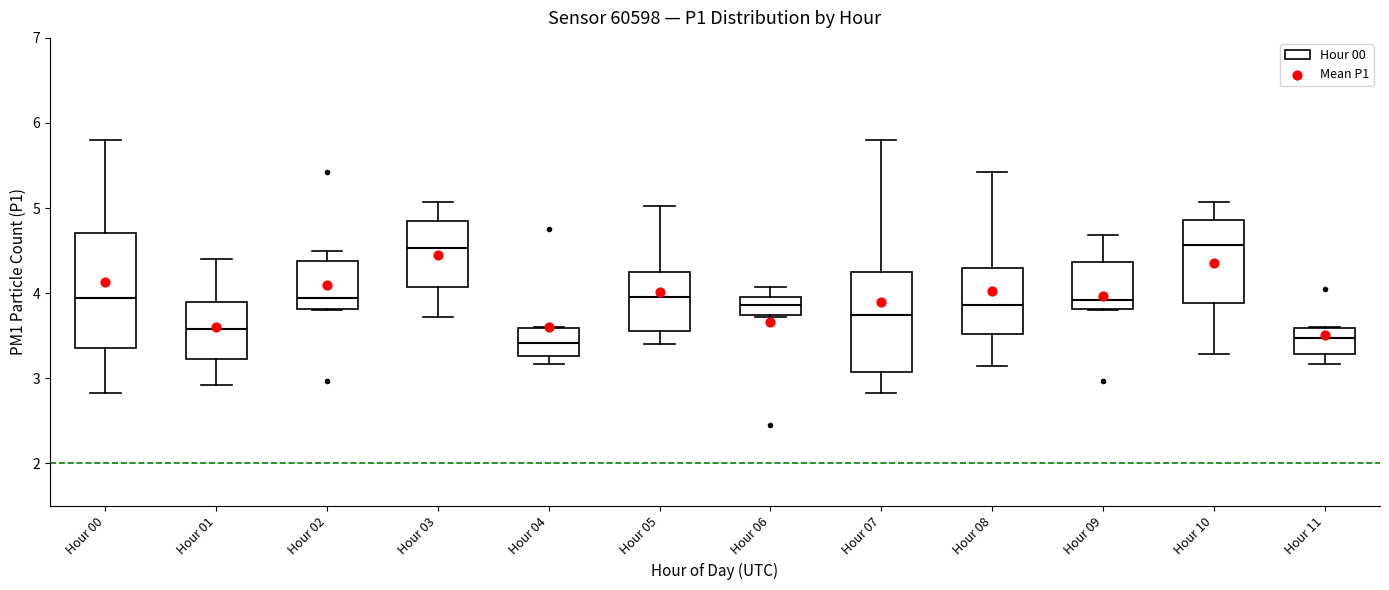

Reading left to right, transcribe this box plot: for each box, give where its median line is, the range the box spans, and where its two whiskers end, as read against the y-axis. The values are not printed on the chart, so give them approximately, as read against the axis.

Hour 00: median 3.9, box 3.4 to 4.7, whiskers 2.8 to 5.8
Hour 01: median 3.6, box 3.2 to 3.9, whiskers 2.9 to 4.4
Hour 02: median 3.9, box 3.8 to 4.4, whiskers 3.8 to 4.5
Hour 03: median 4.5, box 4.1 to 4.8, whiskers 3.7 to 5.1
Hour 04: median 3.4, box 3.3 to 3.6, whiskers 3.2 to 3.6
Hour 05: median 4.0, box 3.6 to 4.3, whiskers 3.4 to 5.0
Hour 06: median 3.9, box 3.7 to 4.0, whiskers 3.7 to 4.1
Hour 07: median 3.7, box 3.1 to 4.3, whiskers 2.8 to 5.8
Hour 08: median 3.9, box 3.5 to 4.3, whiskers 3.2 to 5.4
Hour 09: median 3.9, box 3.8 to 4.4, whiskers 3.8 to 4.7
Hour 10: median 4.6, box 3.9 to 4.9, whiskers 3.3 to 5.1
Hour 11: median 3.5, box 3.3 to 3.6, whiskers 3.2 to 3.6